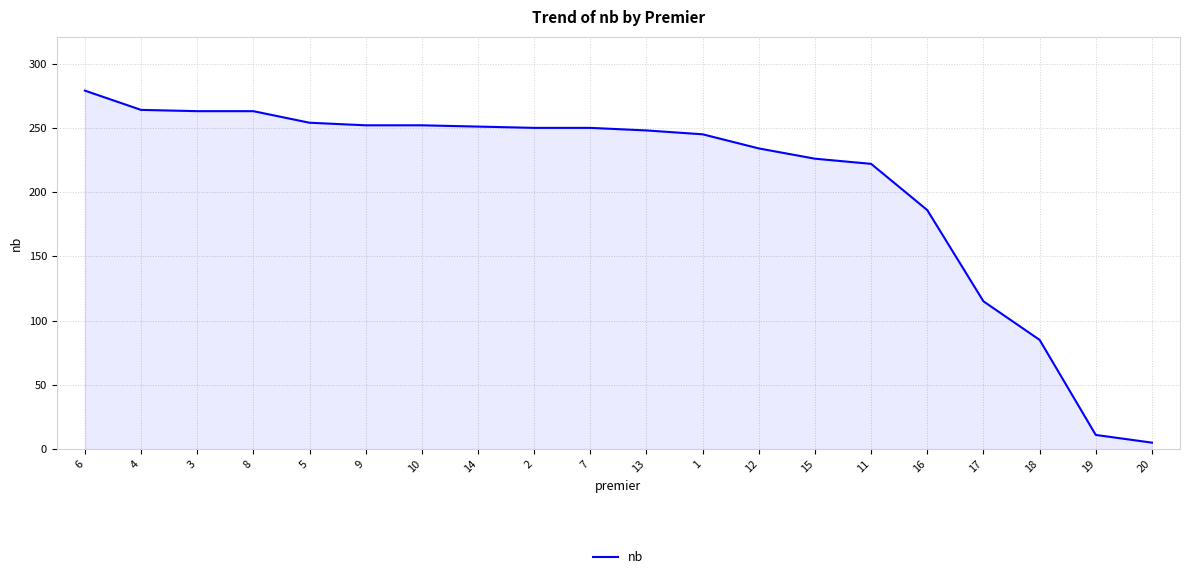

What is the difference between the maximum and minimum values?

274